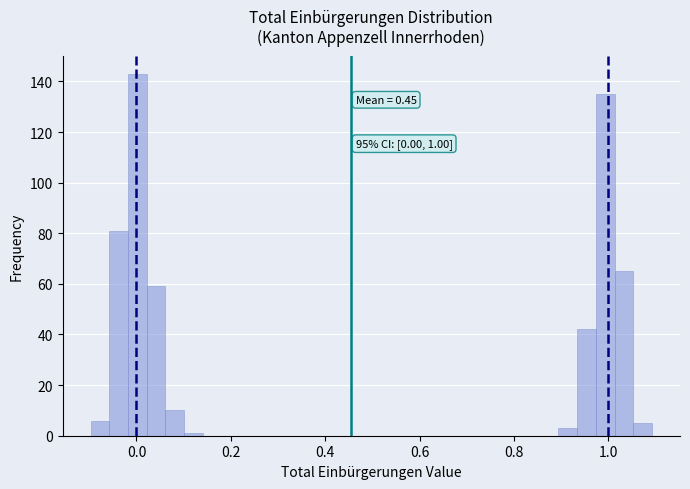

Around what value on the x-axis is the tallest bar? Give the approximate position of its centre, as read against the axis.

0.00